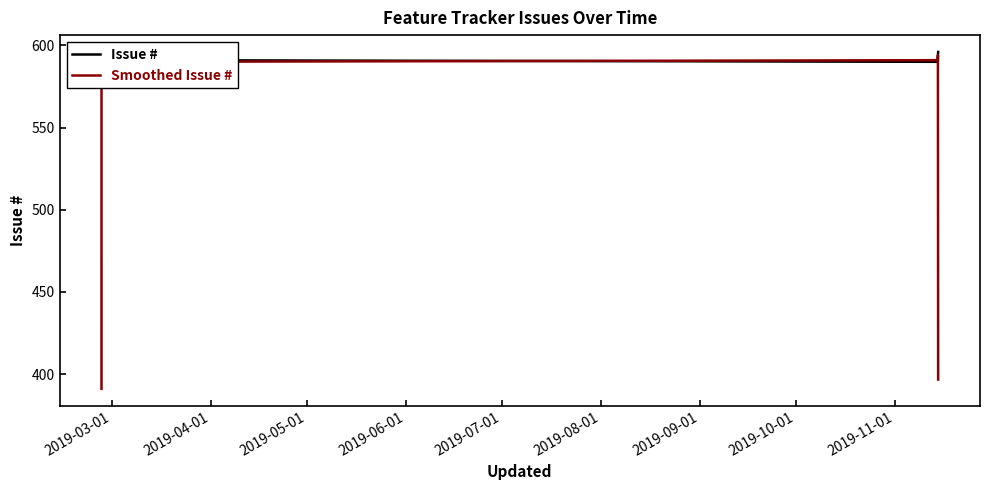

What is the lowest value of the Smoothed Issue # series?

391.0